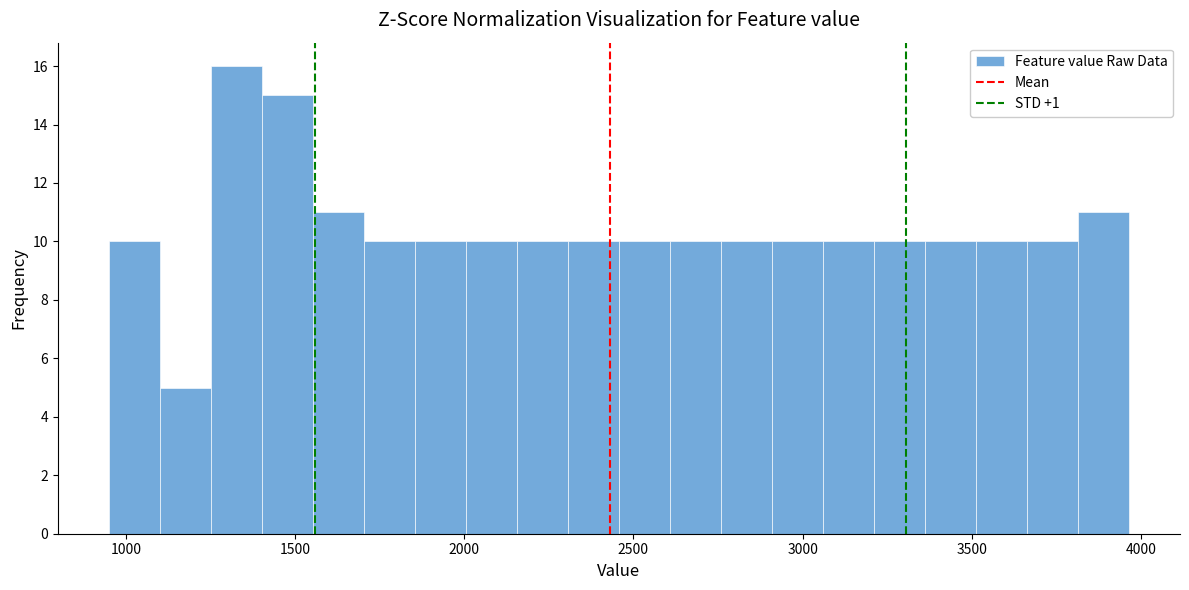

Around what value on the x-axis is the tallest bar? Give the approximate position of its centre, as read against the axis.

1350